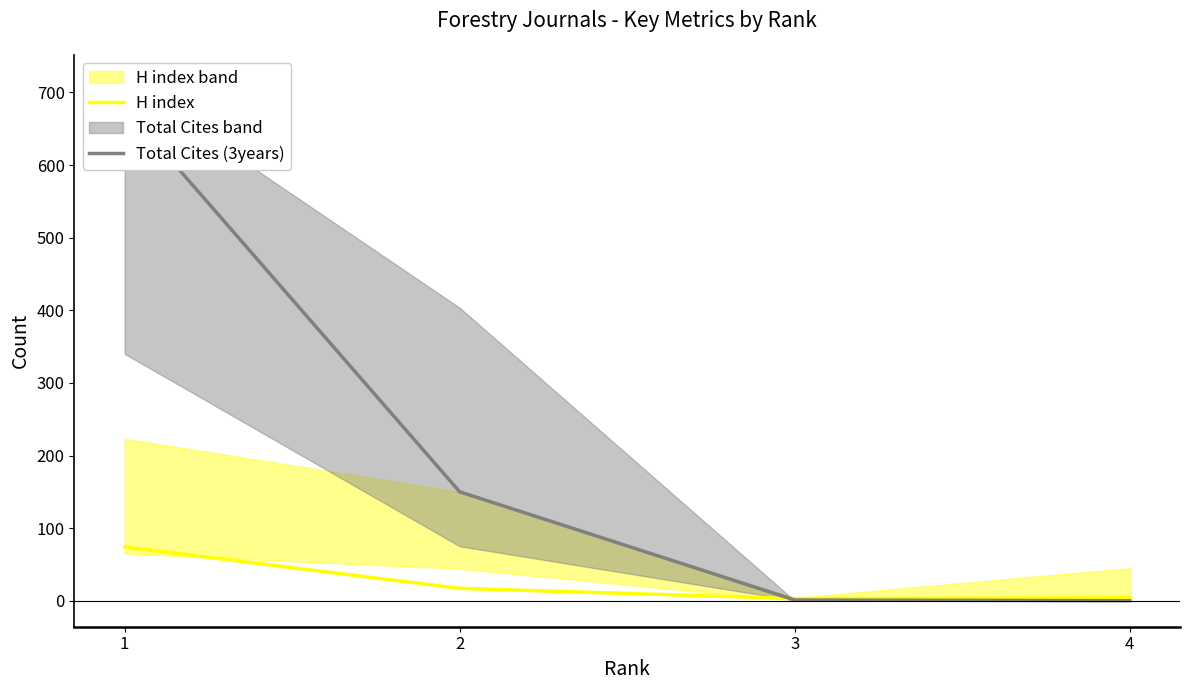

What is the total value across all series at 3?

4